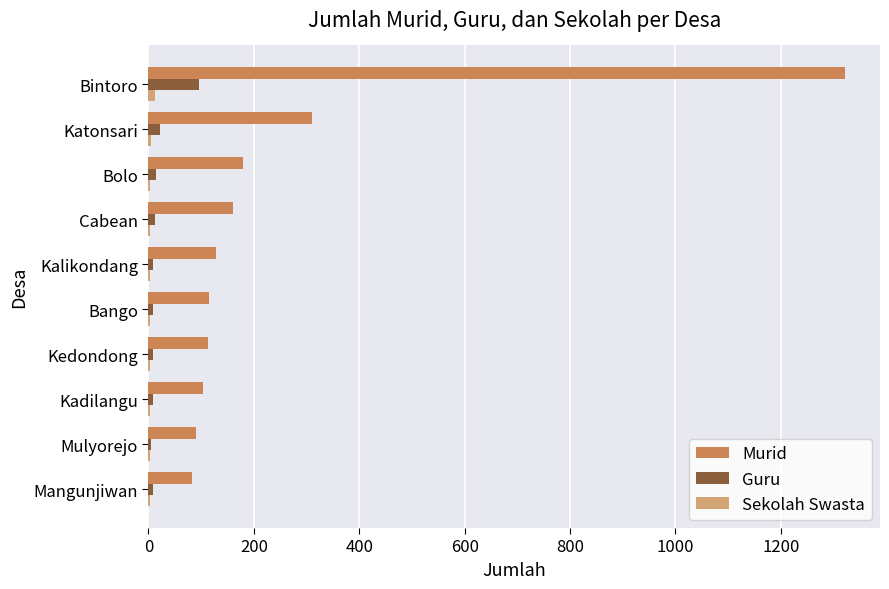

What is the sum of all Murid values?

2604